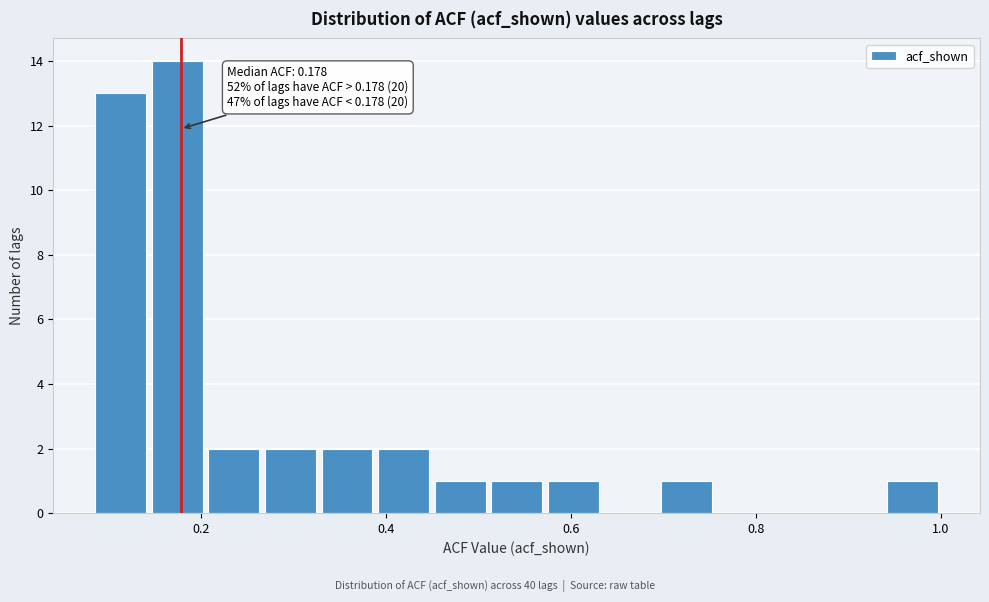

Around what value on the x-axis is the tallest bar? Give the approximate position of its centre, as read against the axis.

0.18